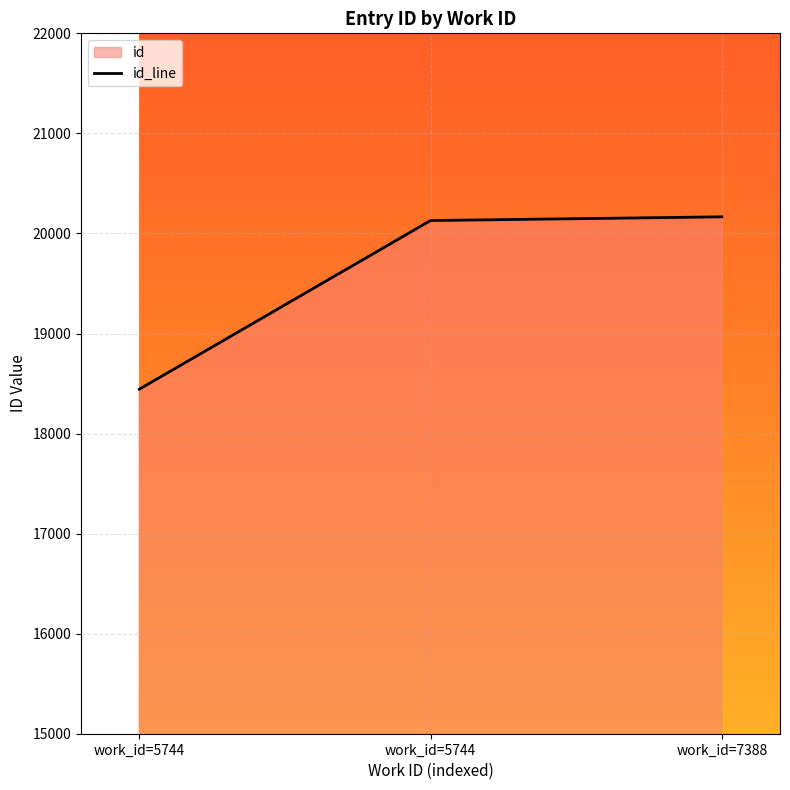

The value at work_id=7388 is 20166. True or false?

True